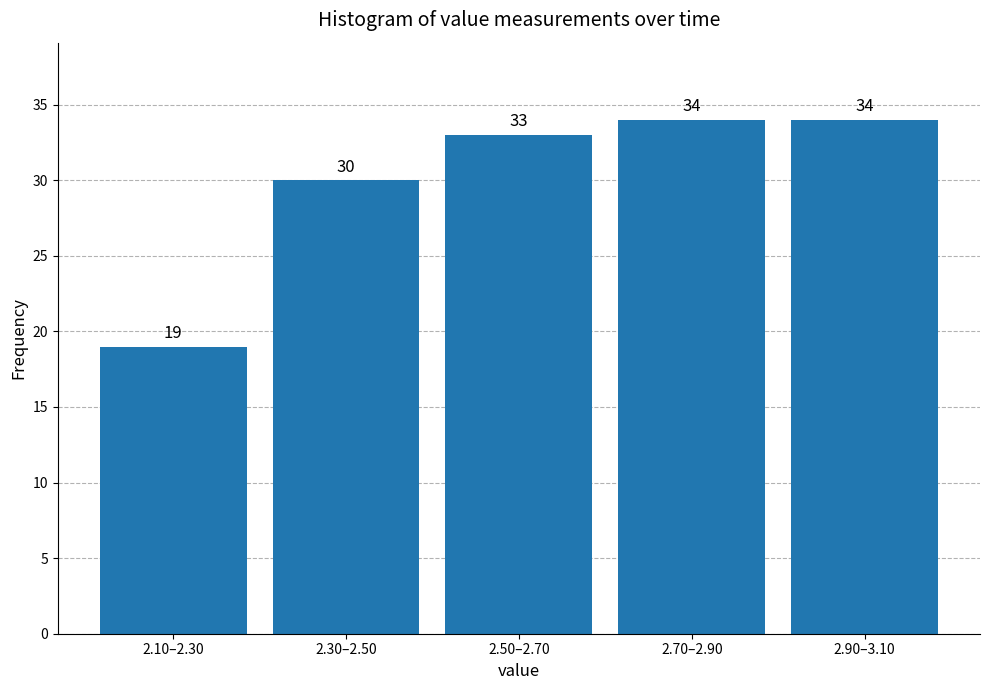

Reading right to left, extract all data points from this chart.

2.90–3.10=34	2.70–2.90=34	2.50–2.70=33	2.30–2.50=30	2.10–2.30=19